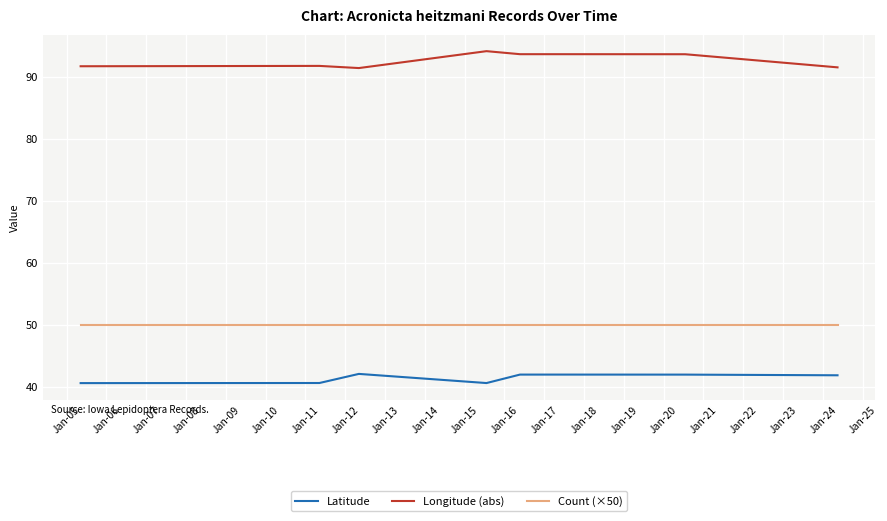

True or false: Latitude and Count (×50) cross at least once.

False